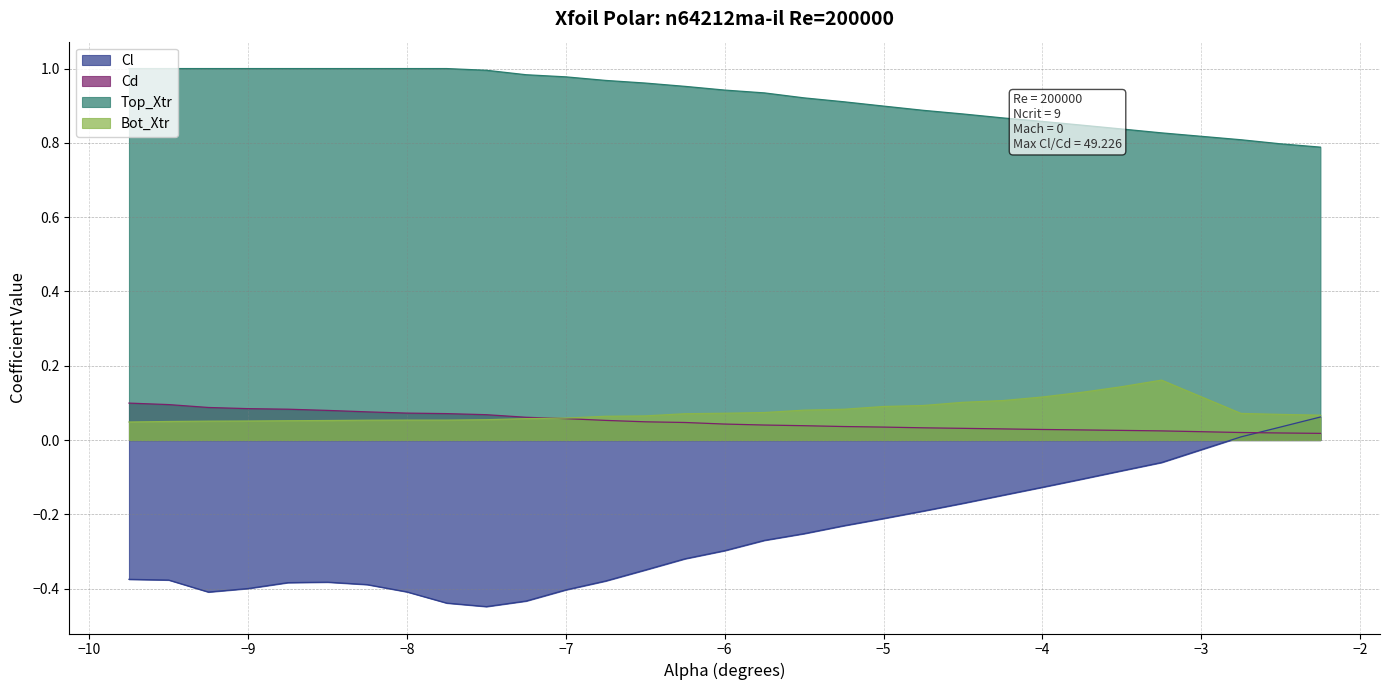

Reading right to left, list all the values displayed in this chart.

Cl: -2.25=0.1	-2.5=0.0	-2.75=0.0	-3.25=-0.1	-3.5=-0.1	-3.75=-0.1	-4.0=-0.1	-4.25=-0.1	-4.5=-0.2	-4.75=-0.2	-5.0=-0.2	-5.25=-0.2	-5.5=-0.3	-5.75=-0.3	-6.0=-0.3	-6.25=-0.3	-6.5=-0.3	-6.75=-0.4	-7.0=-0.4	-7.25=-0.4	-7.5=-0.4	-7.75=-0.4	-8.0=-0.4	-8.25=-0.4	-8.5=-0.4	-8.75=-0.4	-9.0=-0.4	-9.25=-0.4	-9.5=-0.4	-9.75=-0.4
Cd: -2.25=0.0	-2.5=0.0	-2.75=0.0	-3.25=0.0	-3.5=0.0	-3.75=0.0	-4.0=0.0	-4.25=0.0	-4.5=0.0	-4.75=0.0	-5.0=0.0	-5.25=0.0	-5.5=0.0	-5.75=0.0	-6.0=0.0	-6.25=0.0	-6.5=0.0	-6.75=0.1	-7.0=0.1	-7.25=0.1	-7.5=0.1	-7.75=0.1	-8.0=0.1	-8.25=0.1	-8.5=0.1	-8.75=0.1	-9.0=0.1	-9.25=0.1	-9.5=0.1	-9.75=0.1
Top_Xtr: -2.25=0.8	-2.5=0.8	-2.75=0.8	-3.25=0.8	-3.5=0.8	-3.75=0.8	-4.0=0.9	-4.25=0.9	-4.5=0.9	-4.75=0.9	-5.0=0.9	-5.25=0.9	-5.5=0.9	-5.75=0.9	-6.0=0.9	-6.25=1.0	-6.5=1.0	-6.75=1.0	-7.0=1.0	-7.25=1.0	-7.5=1.0	-7.75=1.0	-8.0=1.0	-8.25=1.0	-8.5=1.0	-8.75=1.0	-9.0=1.0	-9.25=1.0	-9.5=1.0	-9.75=1.0
Bot_Xtr: -2.25=0.1	-2.5=0.1	-2.75=0.1	-3.25=0.2	-3.5=0.1	-3.75=0.1	-4.0=0.1	-4.25=0.1	-4.5=0.1	-4.75=0.1	-5.0=0.1	-5.25=0.1	-5.5=0.1	-5.75=0.1	-6.0=0.1	-6.25=0.1	-6.5=0.1	-6.75=0.1	-7.0=0.1	-7.25=0.1	-7.5=0.1	-7.75=0.1	-8.0=0.1	-8.25=0.1	-8.5=0.1	-8.75=0.1	-9.0=0.1	-9.25=0.1	-9.5=0.1	-9.75=0.0